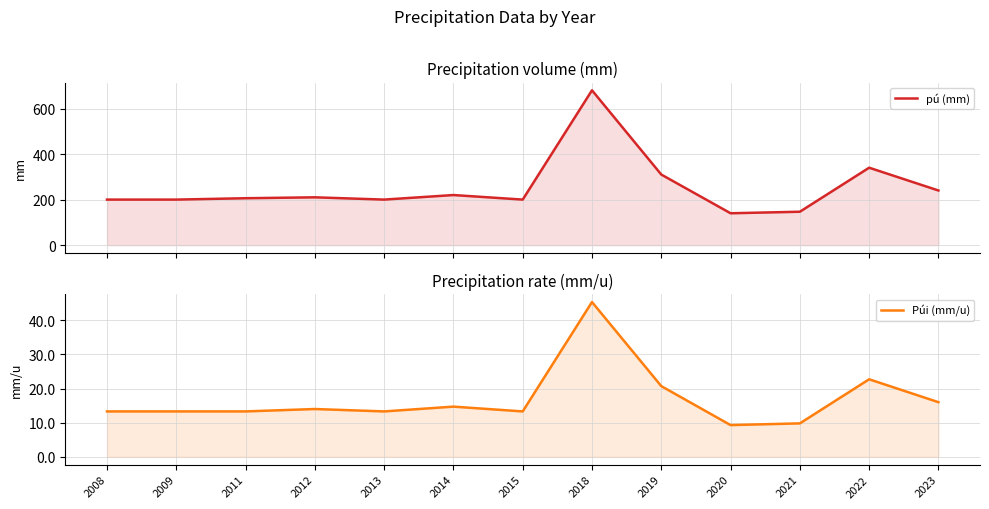

At 2012, list the series in order from largest to smallest.

pú (mm), Púi (mm/u)